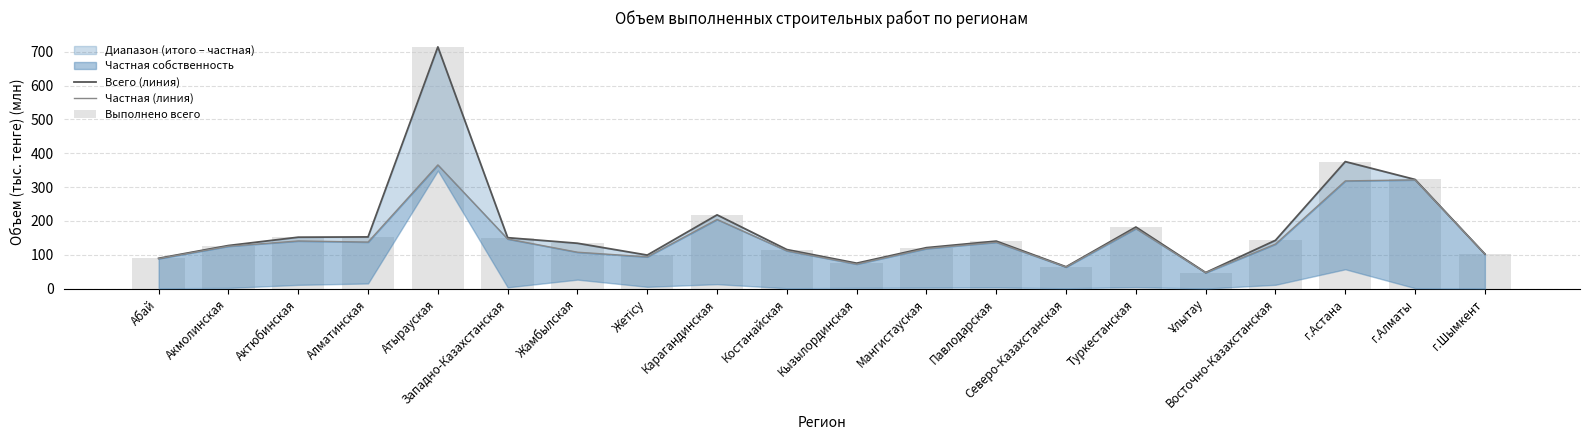

Where is Частная (линия) nearest to the value 206?

Карагандинская